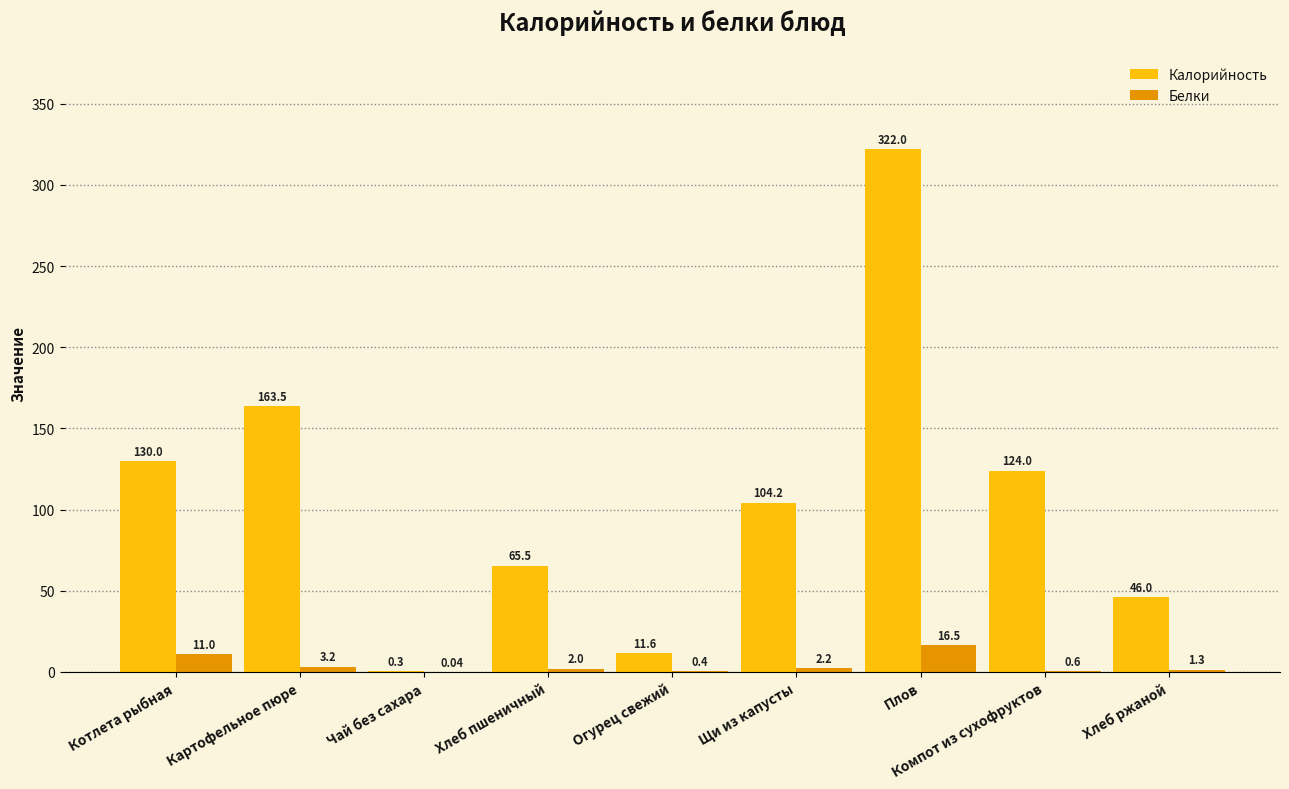

Which category has the highest value across all series?

Плов